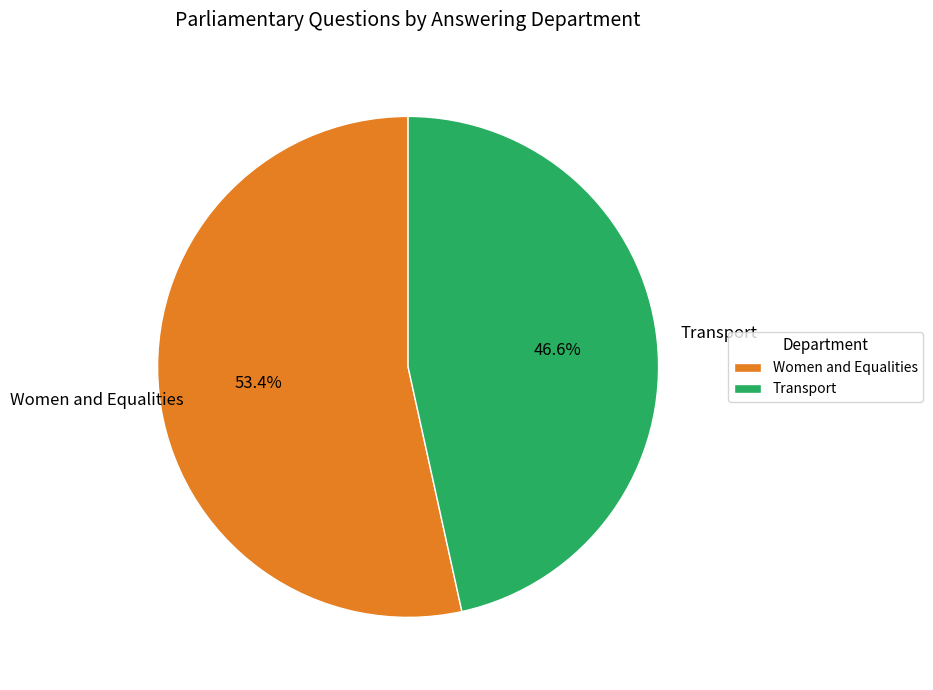

Which slice is the largest?

Women and Equalities